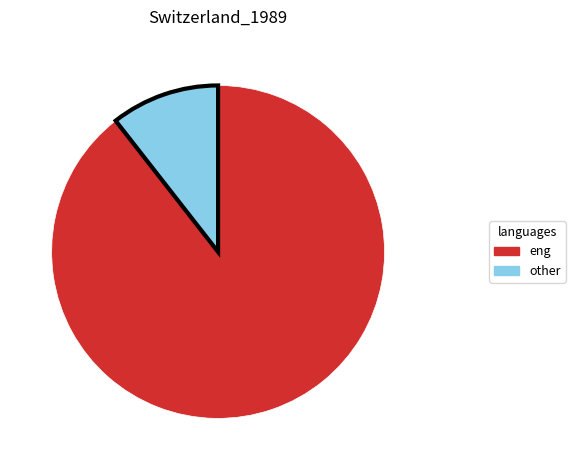

Which has a higher value, other or eng?

eng